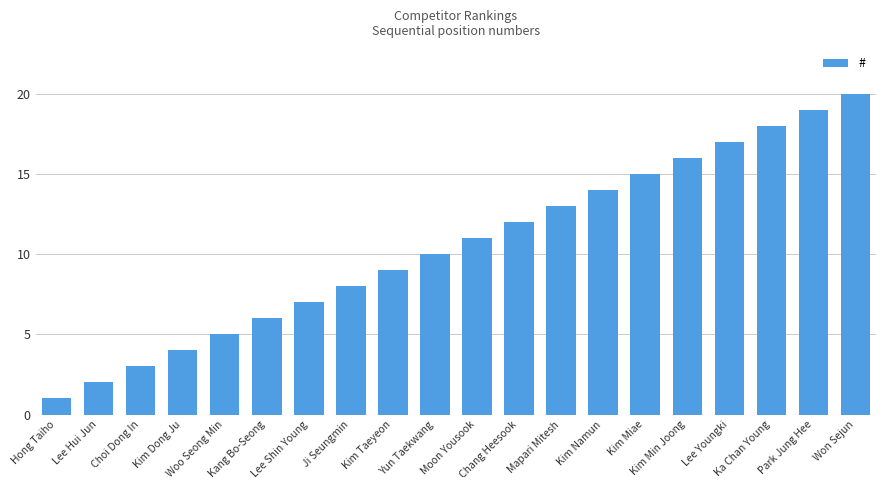

What is the difference between the maximum and minimum values?

19